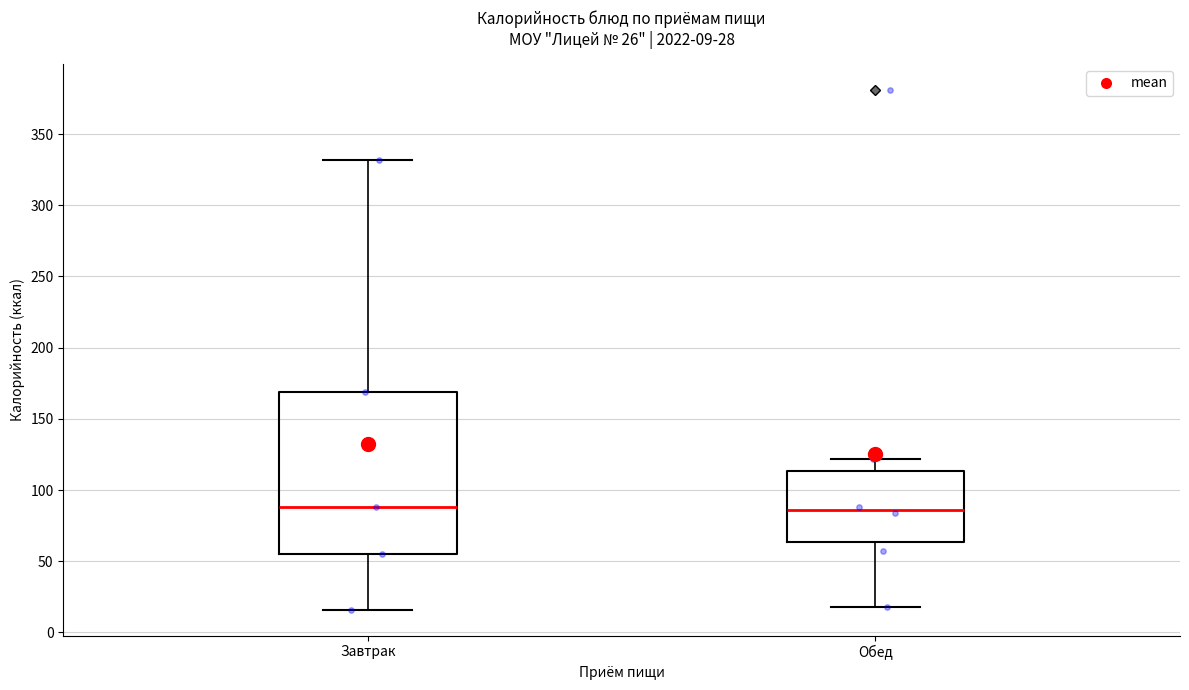

Comparing the boxes themselves (not the whiskers), which one is the tallest?

Завтрак